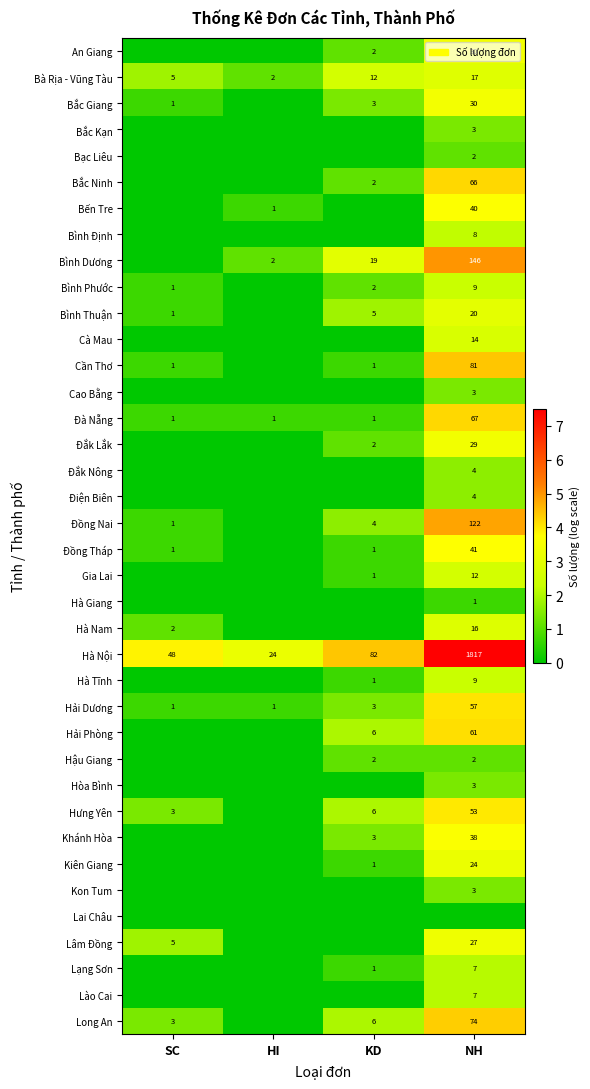

What is the difference between the Bắc Ninh values at NH and KD?

64